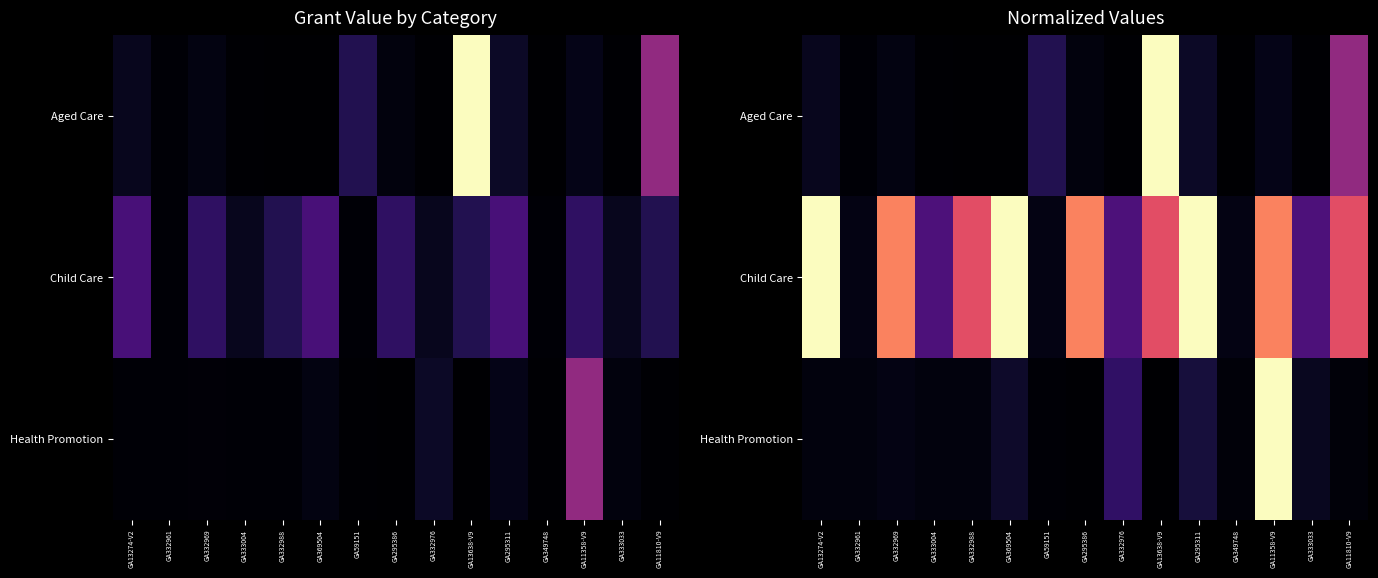

At which category is the sum across all series the highest?

GA11358-V9